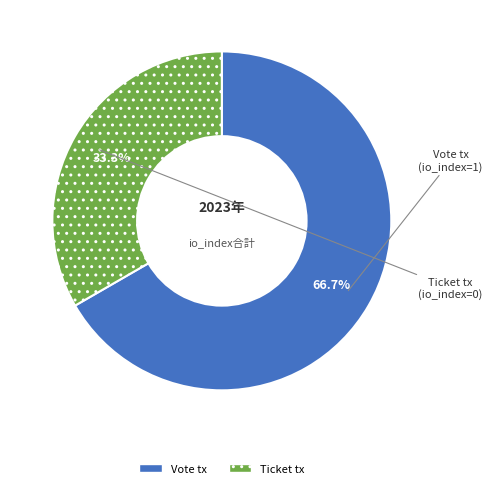

Combined, do Ticket tx and Vote tx account for over 50%?

Yes